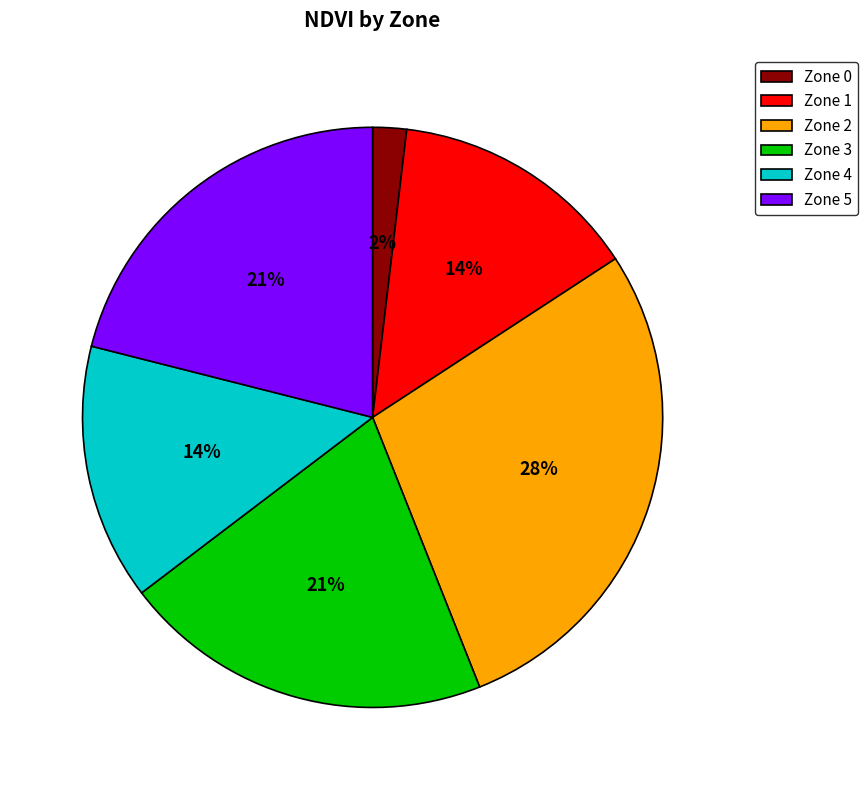

How many slices are in this pie chart?

6